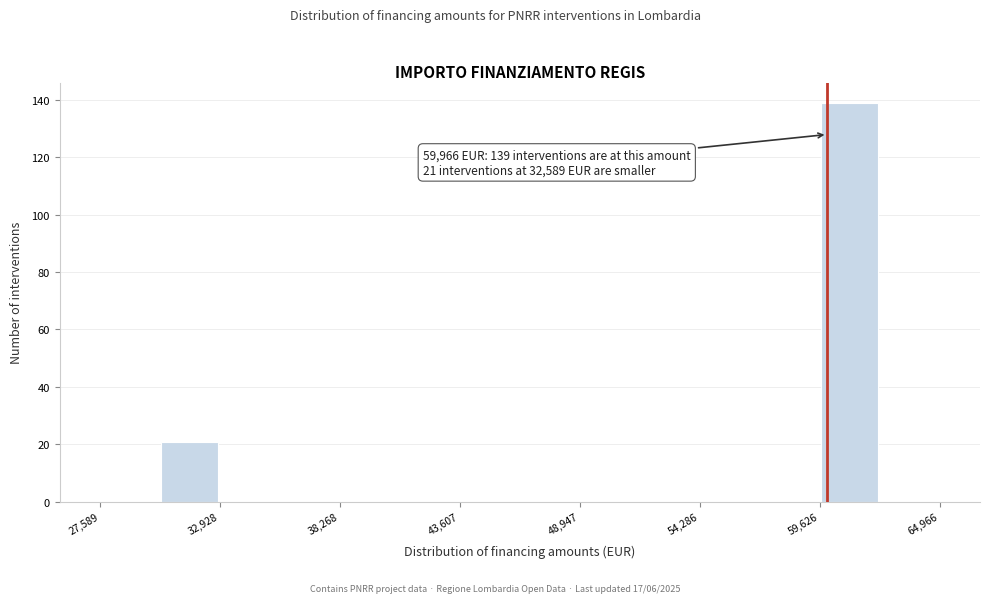

Around what value on the x-axis is the tallest bar? Give the approximate position of its centre, as read against the axis.

61000